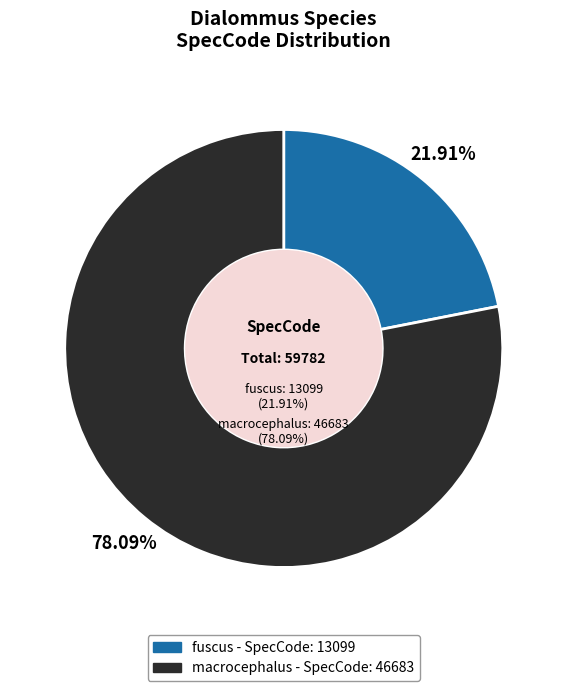

To the nearest percent, what is the combined percentage of fuscus and macrocephalus?

100%